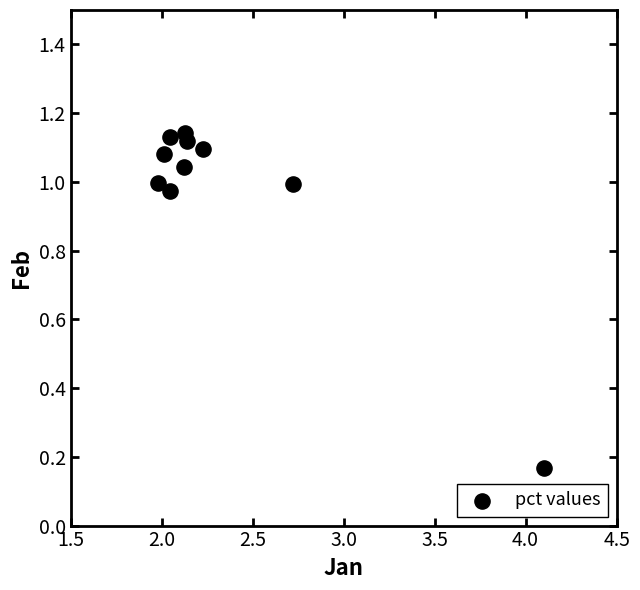

What is the average X value?

2.4